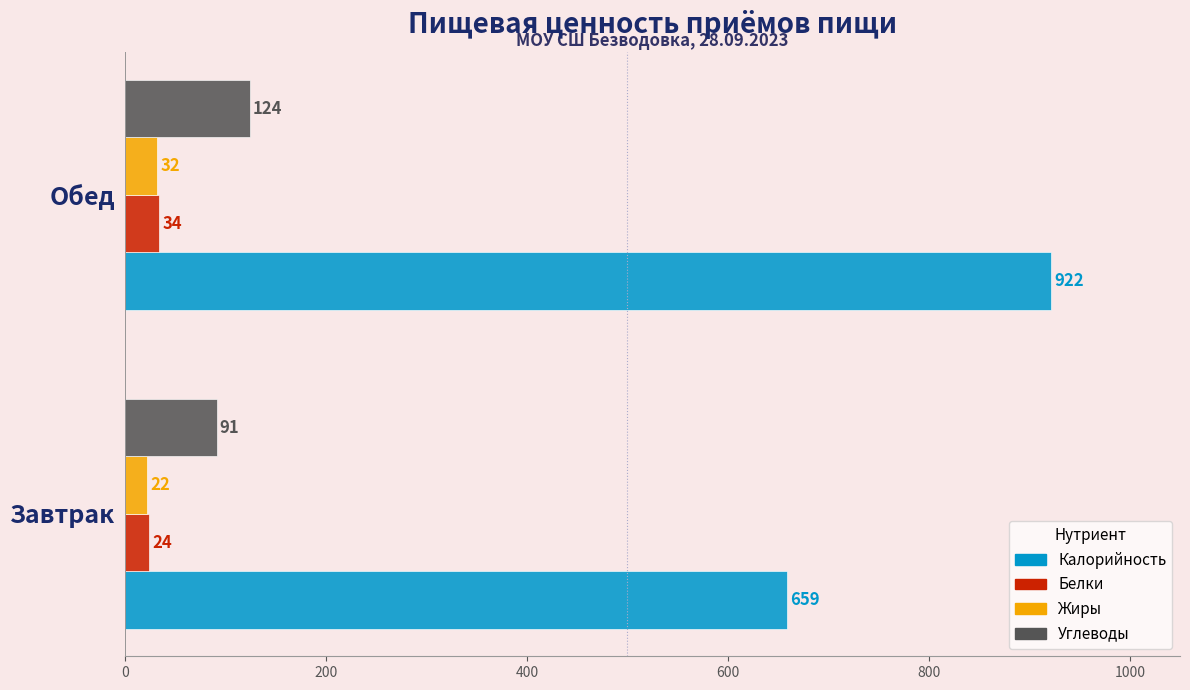

What is the difference between the maximum and minimum values in the Жиры series?

10